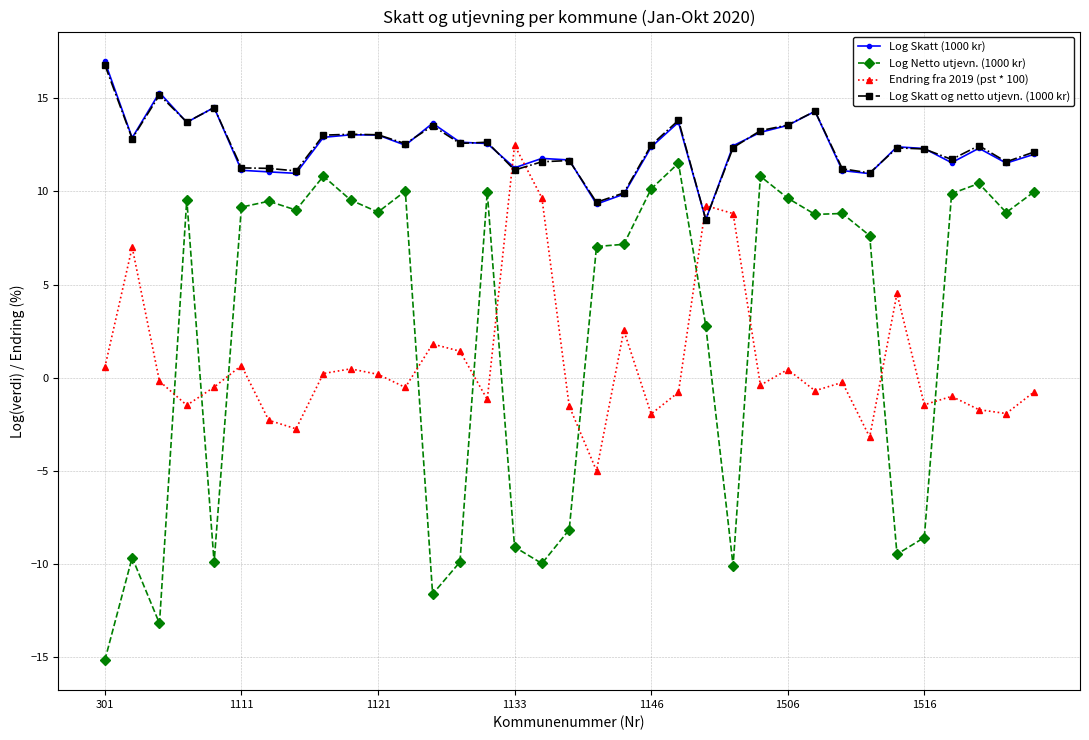

What is the highest value of the Log Skatt og netto utjevn. (1000 kr) series?

16.8